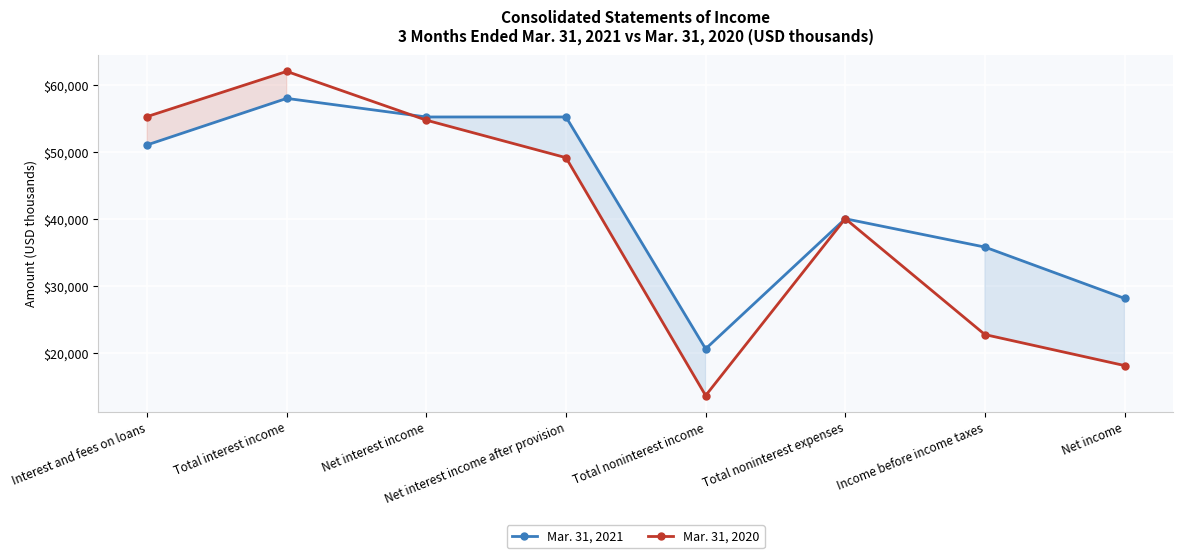

At which category does Mar. 31, 2021 reach its first local peak?

Total interest income